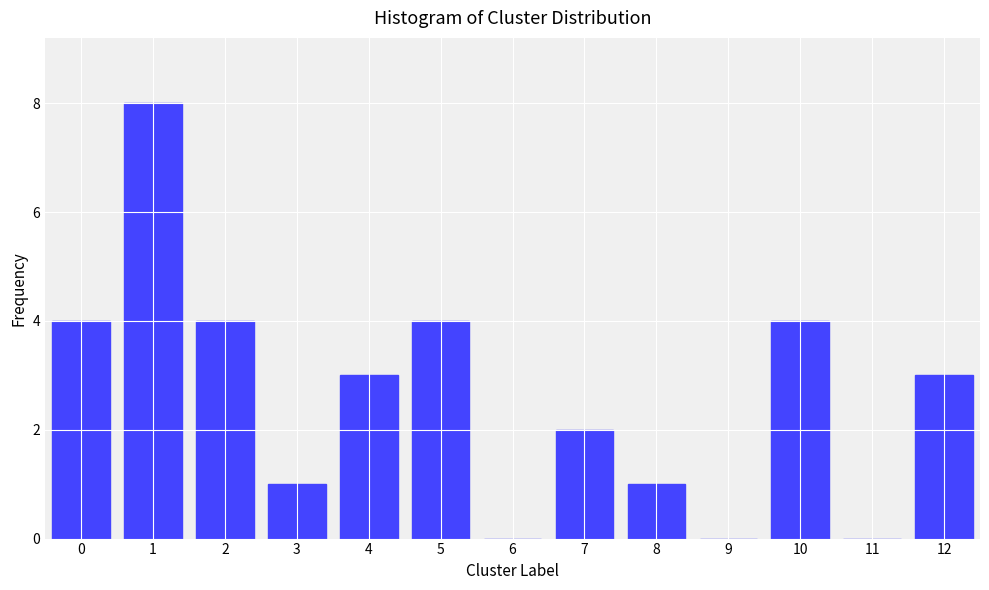

Reading right to left, extract all data points from this chart.

12=3	11=0	10=4	9=0	8=1	7=2	6=0	5=4	4=3	3=1	2=4	1=8	0=4